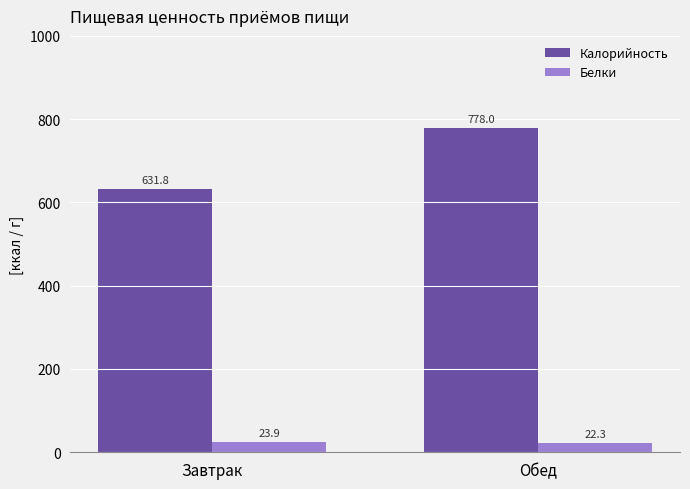

Reading left to right, what are all the values shown in this chart?

Калорийность: Завтрак=631.8	Обед=778.0
Белки: Завтрак=23.9	Обед=22.3